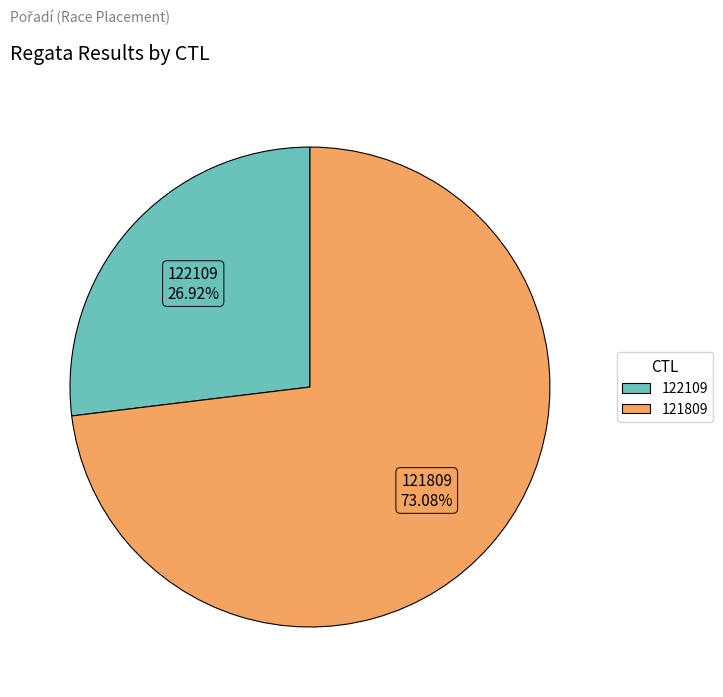

Approximately how many times larger is the value at 122109 compared to 121809?

0.4